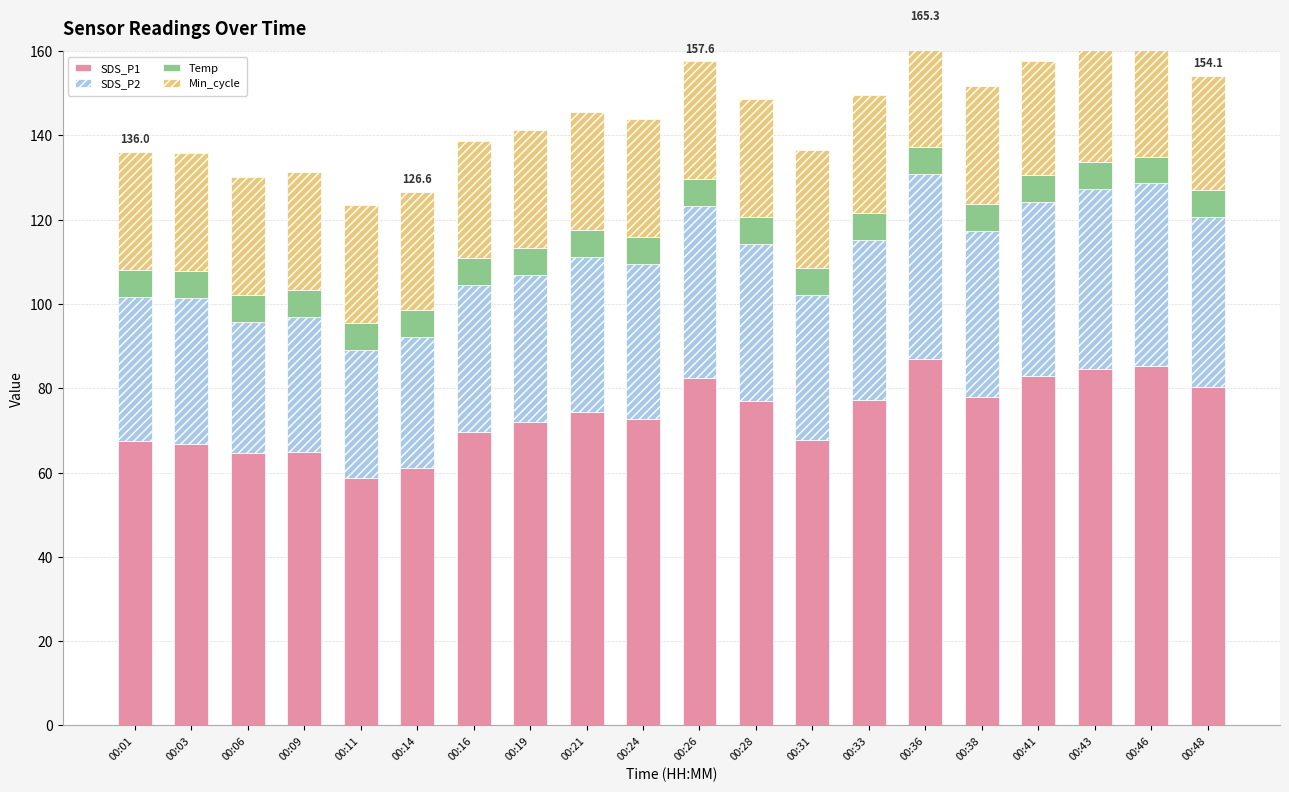

Reading left to right, list all the values displayed in this chart.

SDS_P1: 67.5	66.8	64.6	64.8	58.7	61.1	69.6	71.9	74.4	72.7	82.5	77.0	67.8	77.3	86.9	78.0	82.9	84.7	85.2	80.2
SDS_P2: 34.2	34.5	31.0	32.0	30.3	31.1	34.8	35.0	36.8	36.8	40.6	37.4	34.4	38.0	44.0	39.5	41.3	42.5	43.4	40.5
Temp: 6.4	6.4	6.4	6.4	6.4	6.4	6.4	6.4	6.4	6.4	6.4	6.4	6.4	6.4	6.4	6.4	6.4	6.4	6.3	6.4
Min_cycle: 28.0	28.0	28.0	28.0	28.0	28.0	28.0	28.0	28.0	28.0	28.0	28.0	28.0	28.0	28.0	28.0	27.0	27.0	27.0	27.0